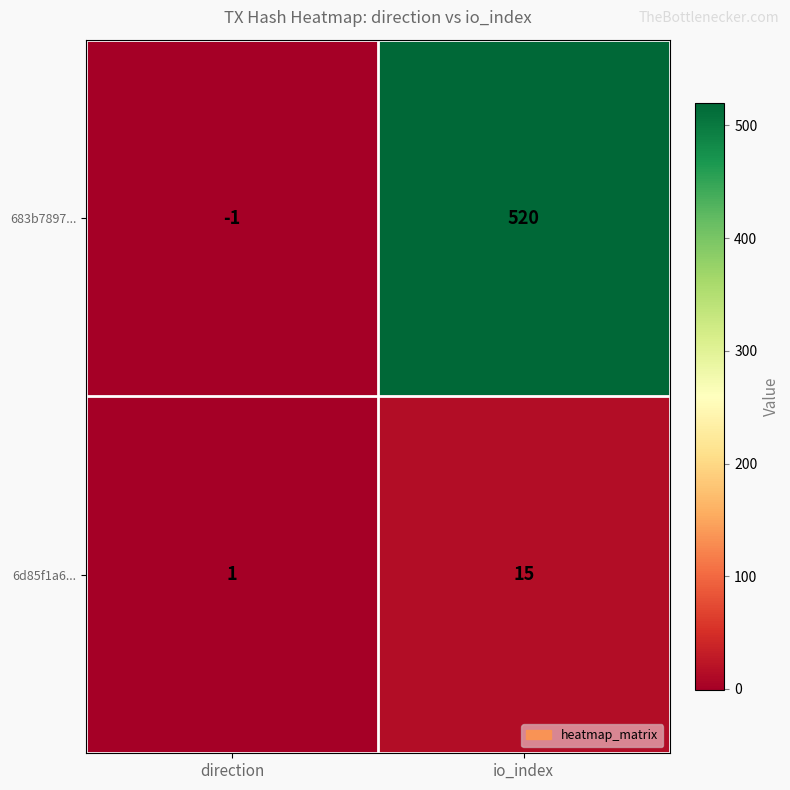

How many series are shown in this chart?

2